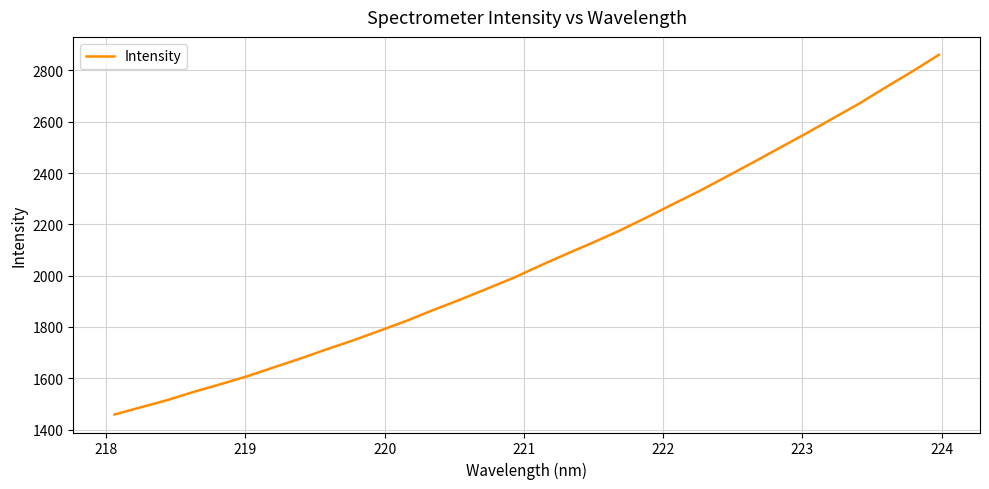

How many series are shown in this chart?

1